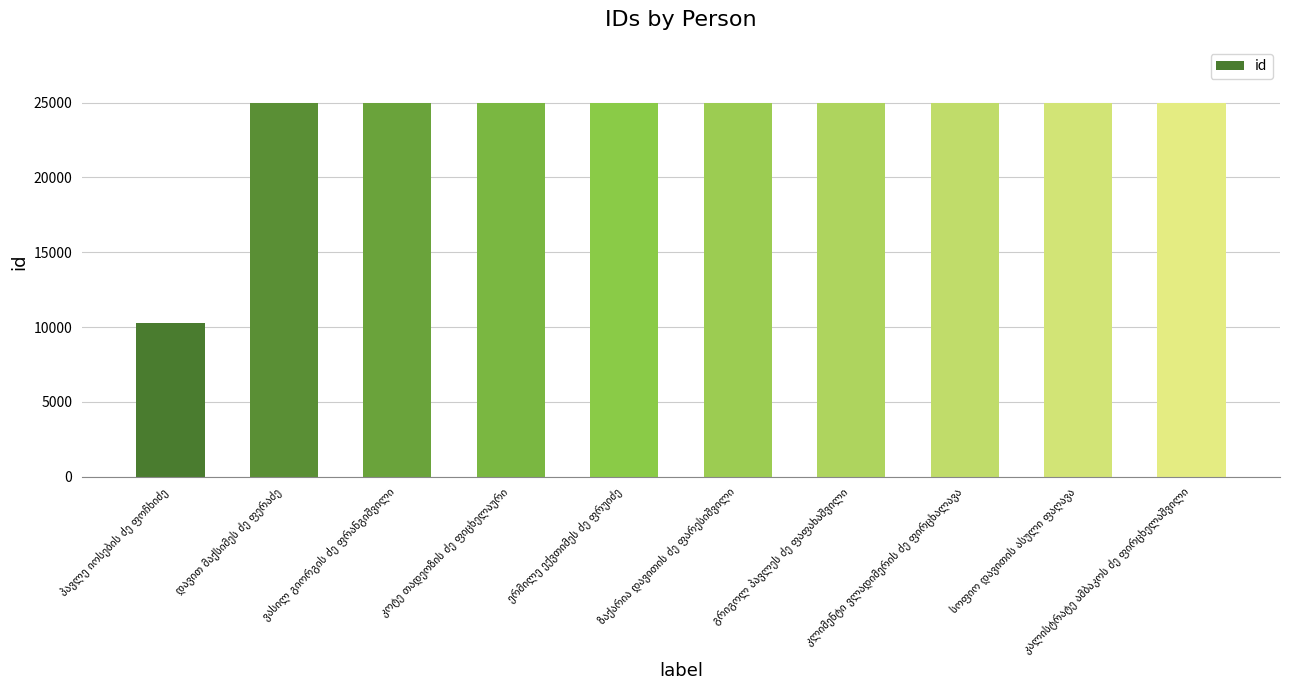

What is the maximum value shown in the chart?

24991